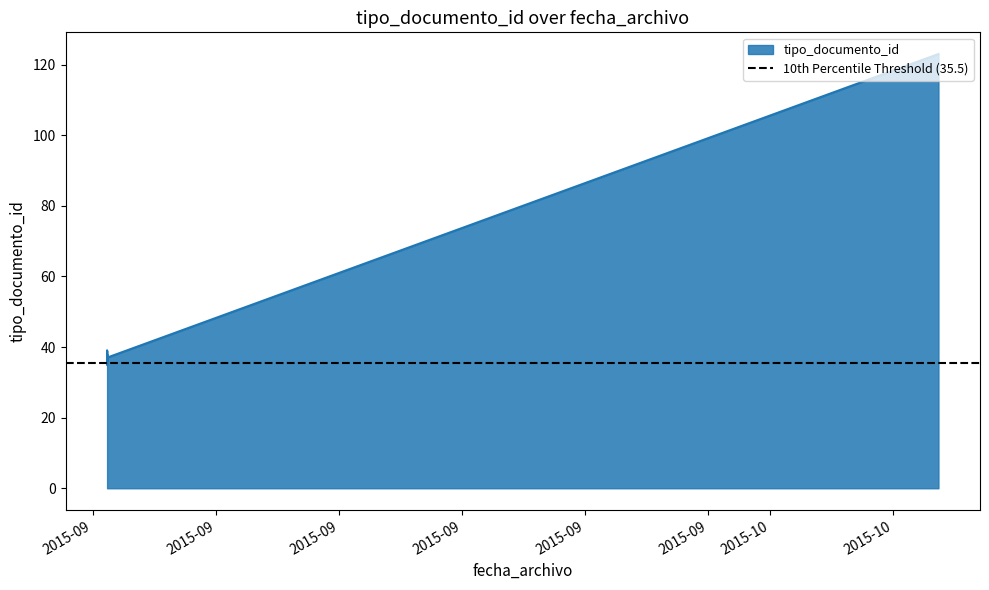

How many distinct data groups are displayed?

1